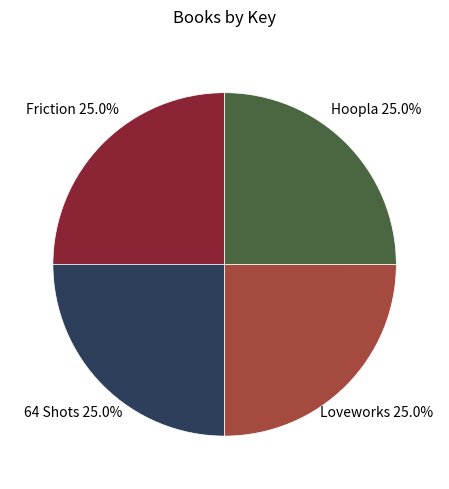

What is the ratio of the value at Friction to the value at Hoopla?

1.0